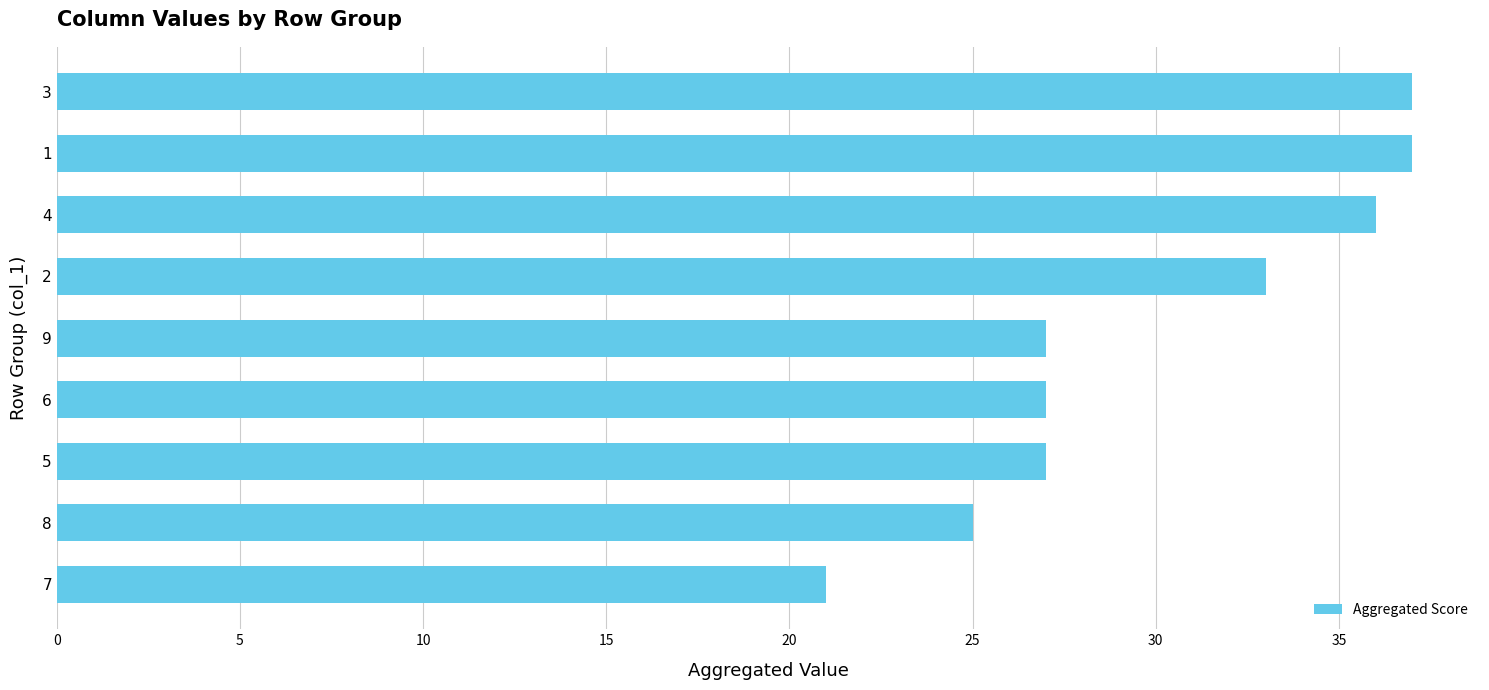

What is the minimum value shown in the chart?

21